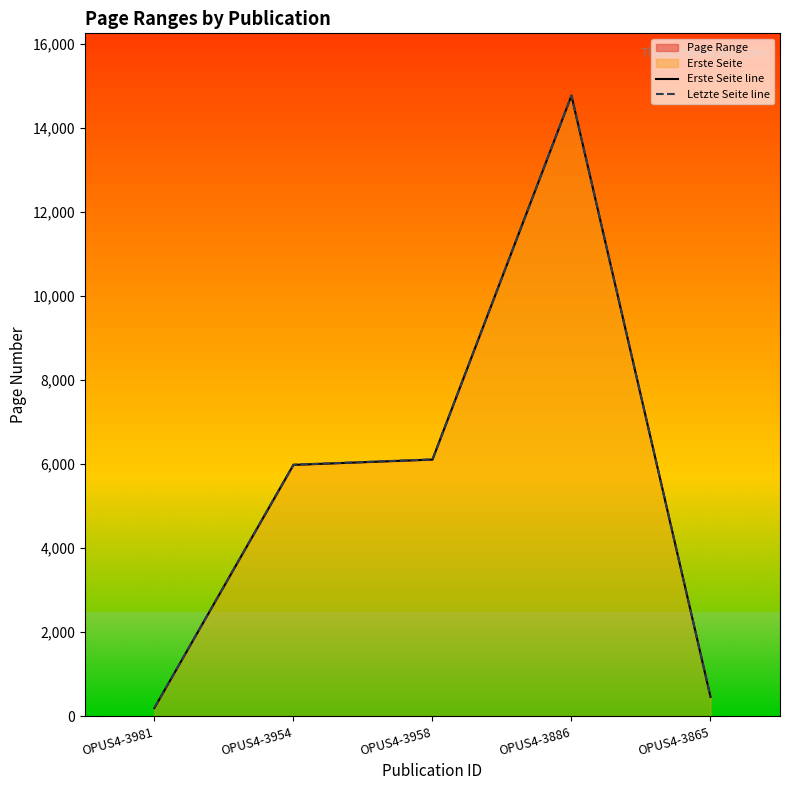

Reading left to right, what are all the values shown in this chart?

Erste Seite line: OPUS4-3981=197	OPUS4-3954=5981	OPUS4-3958=6107	OPUS4-3886=14765	OPUS4-3865=462
Letzte Seite line: OPUS4-3981=200	OPUS4-3954=5985	OPUS4-3958=6112	OPUS4-3886=14770	OPUS4-3865=467